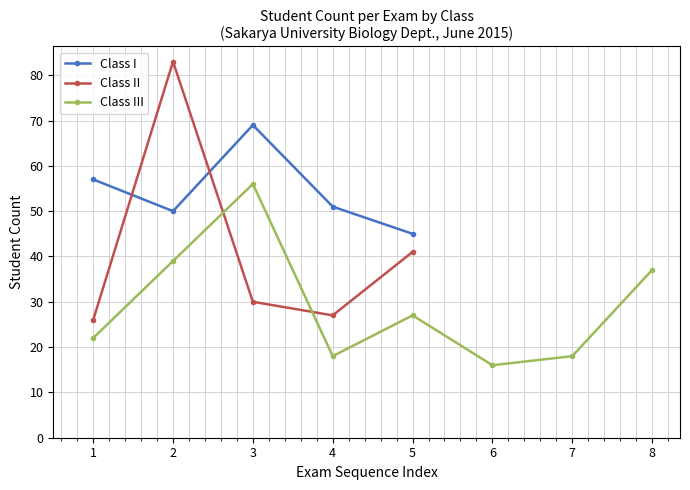

True or false: Class III has more than 0 points higher than both neighbors.

True